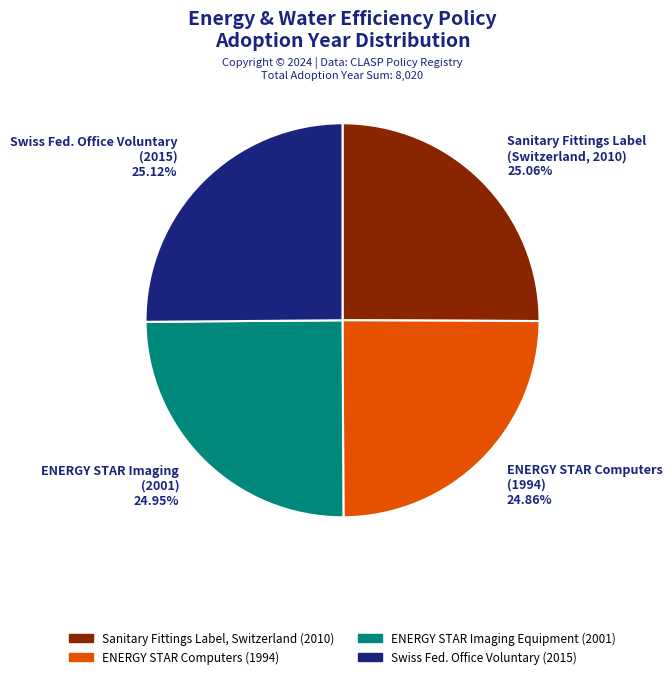

Does Sanitary Fittings Label (Switzerland, 2010) 25.06% account for over 50% of the chart?

No